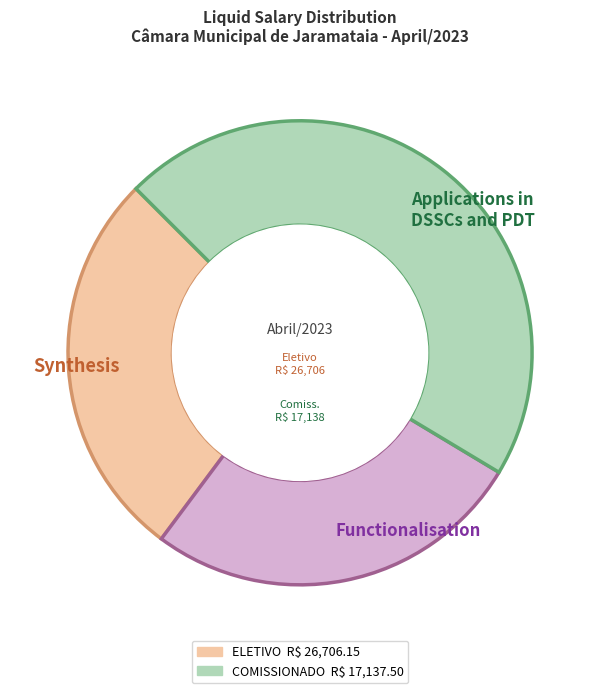

Rank the categories by value from lowest to highest.

Functionalisation, Synthesis, Applications in DSSCs and PDT